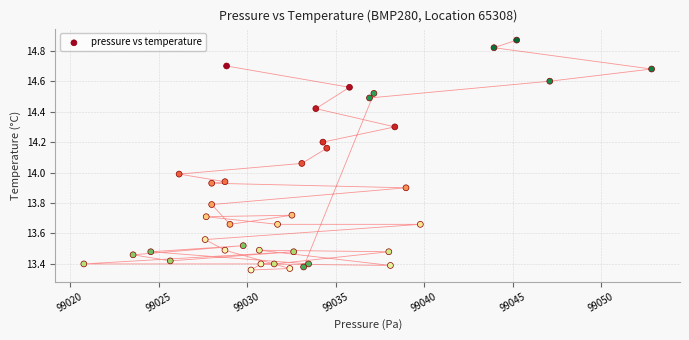

What is the range of X values (max minus min)?

32.1